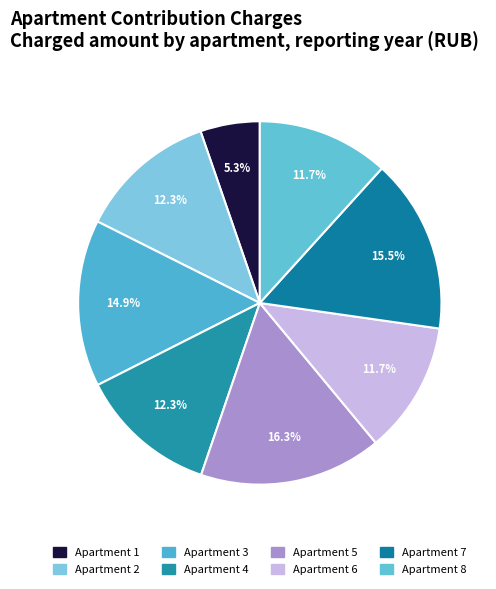

Which slice is the largest?

5